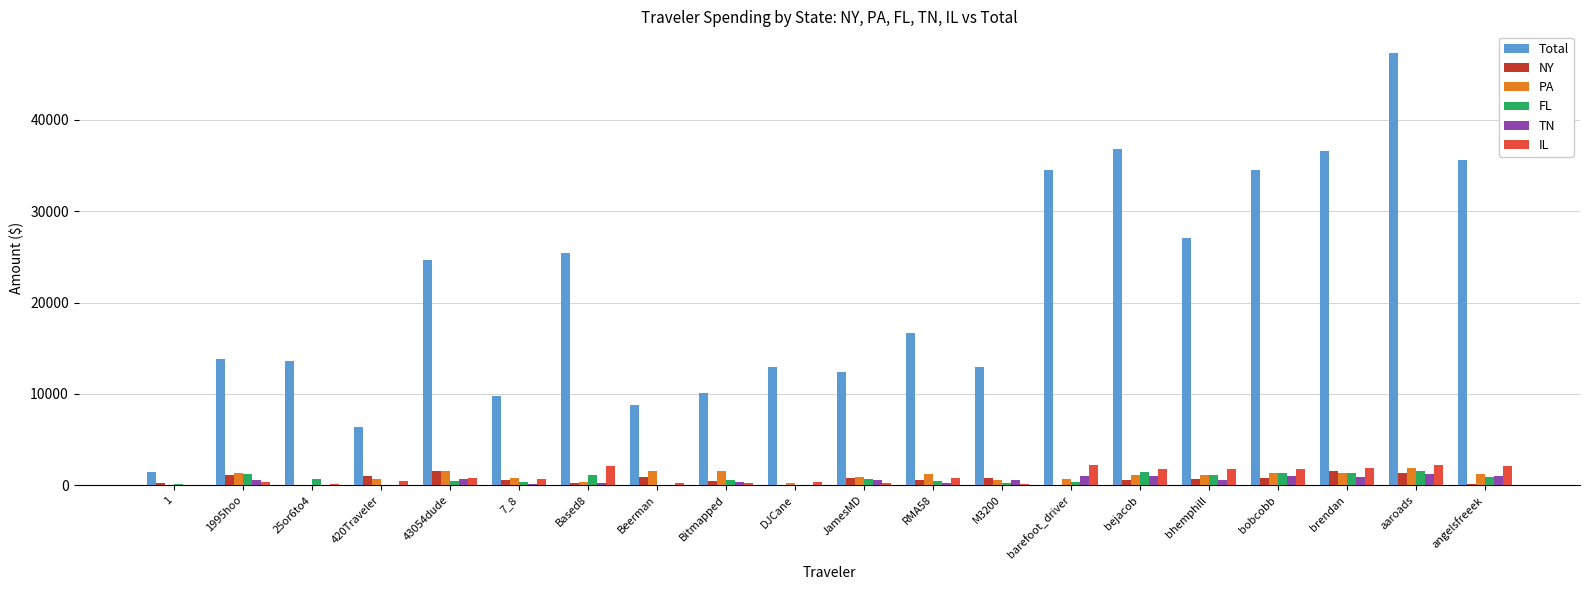

At which category is the sum across all series the highest?

aaroads